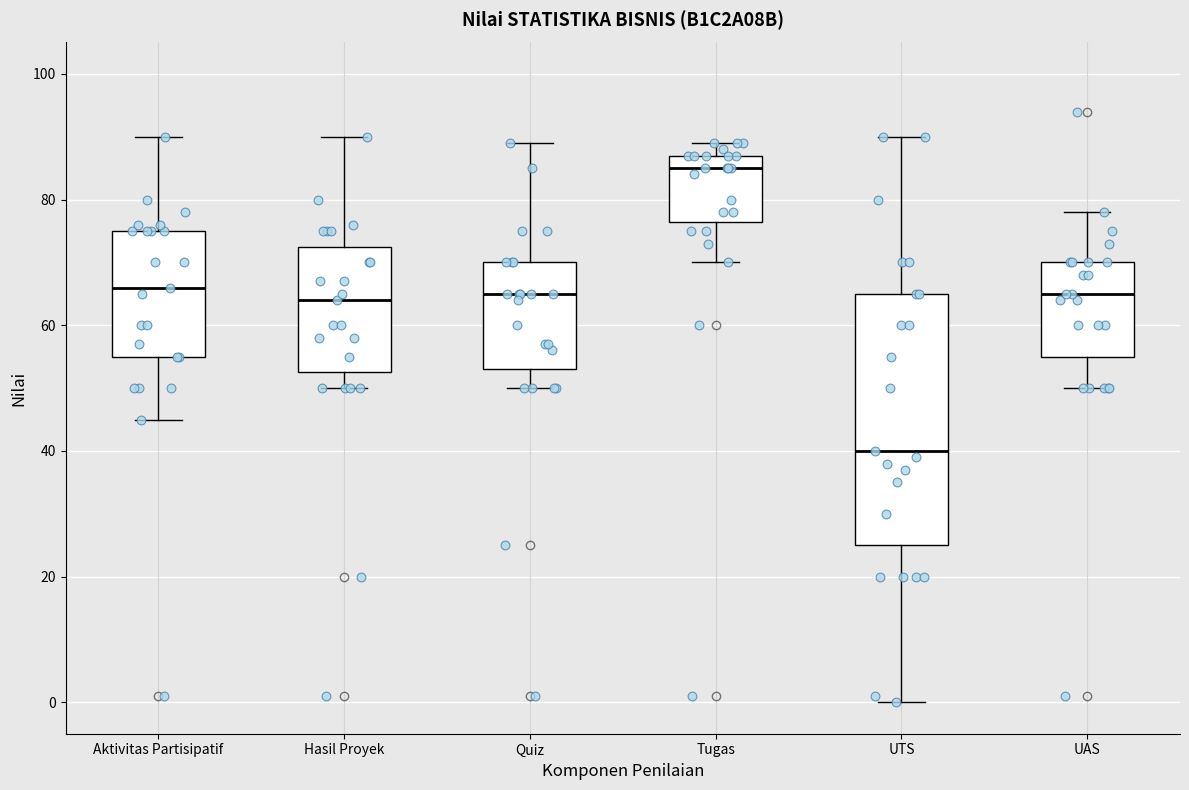

Reading left to right, read every box against the y-axis: the position of its median line, the range the box covers, and the ends of its whiskers. The values are not printed on the chart, so give them approximately, as read against the axis.

Aktivitas Partisipatif: median 66, box 56 to 76, whiskers 46 to 90
Hasil Proyek: median 64, box 52 to 72, whiskers 50 to 90
Quiz: median 66, box 54 to 70, whiskers 50 to 90
Tugas: median 86, box 76 to 88, whiskers 70 to 90
UTS: median 40, box 26 to 66, whiskers 0 to 90
UAS: median 66, box 56 to 70, whiskers 50 to 78